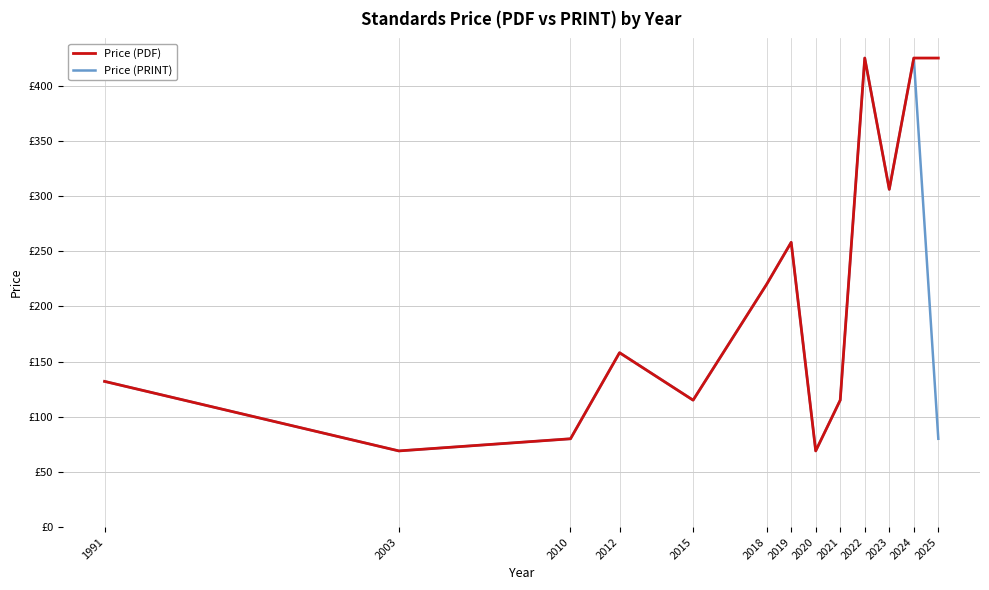

Reading left to right, what are all the values shown in this chart?

Price (PDF): 1991=132	2003=69	2010=80	2012=158	2015=115	2018=220	2019=258	2020=69	2021=115	2022=425	2023=306	2024=425	2025=425
Price (PRINT): 1991=132	2003=69	2010=80	2012=158	2015=115	2018=220	2019=258	2020=69	2021=115	2022=425	2023=306	2024=425	2025=80